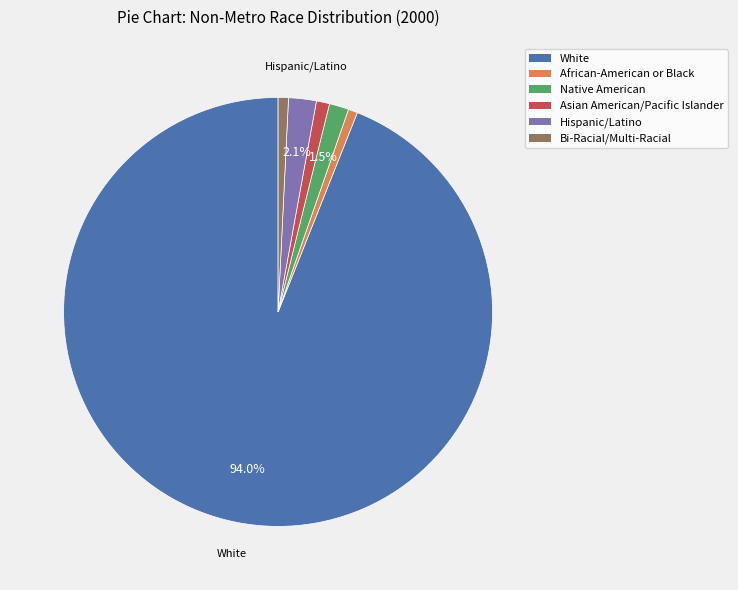

How many segments does this pie chart have?

6